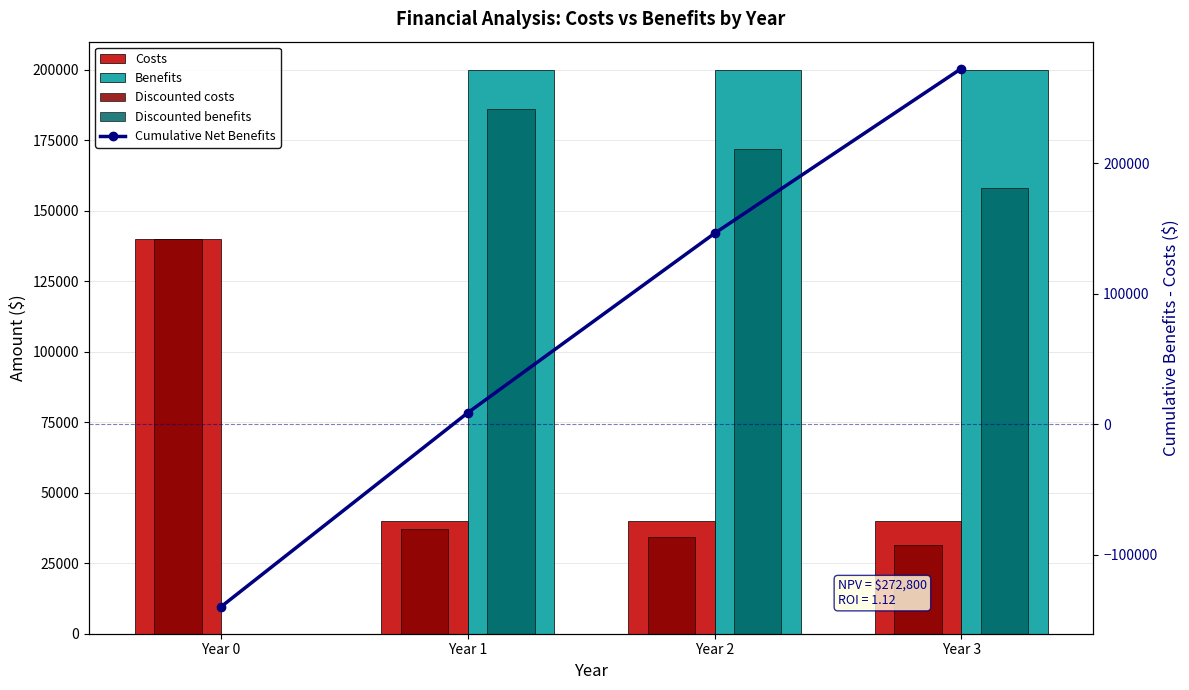

The value of Costs at Year 0 is 202763. True or false?

False